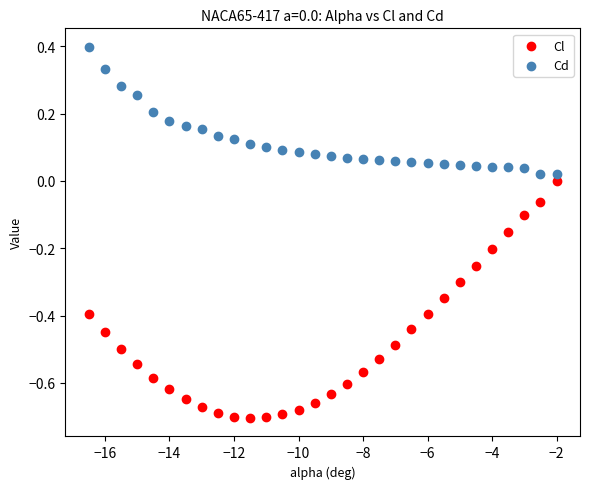

What is the X range (max minus min) for the scatter plot?

14.5